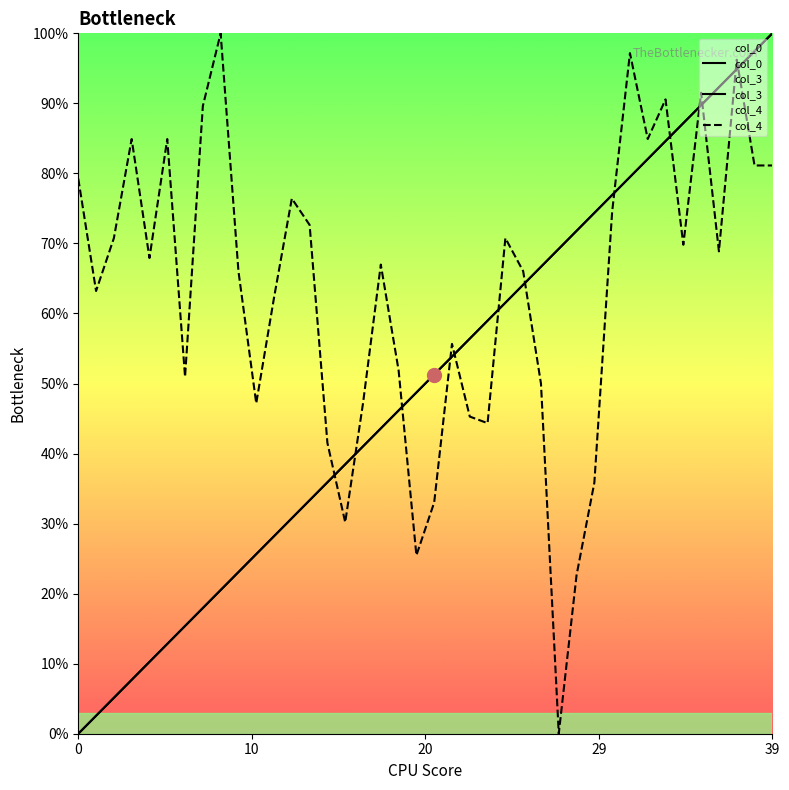

What is the label of the 16th point from the right?

24